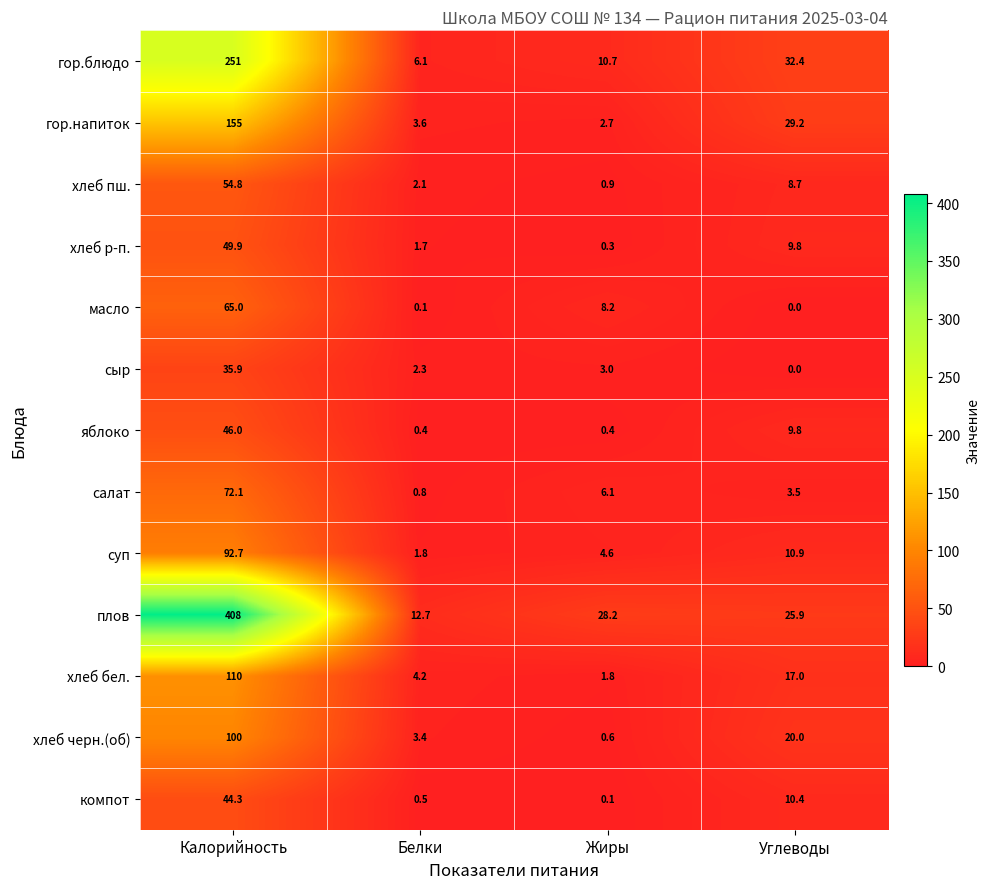

What is the average value of the яблоко series?

14.2